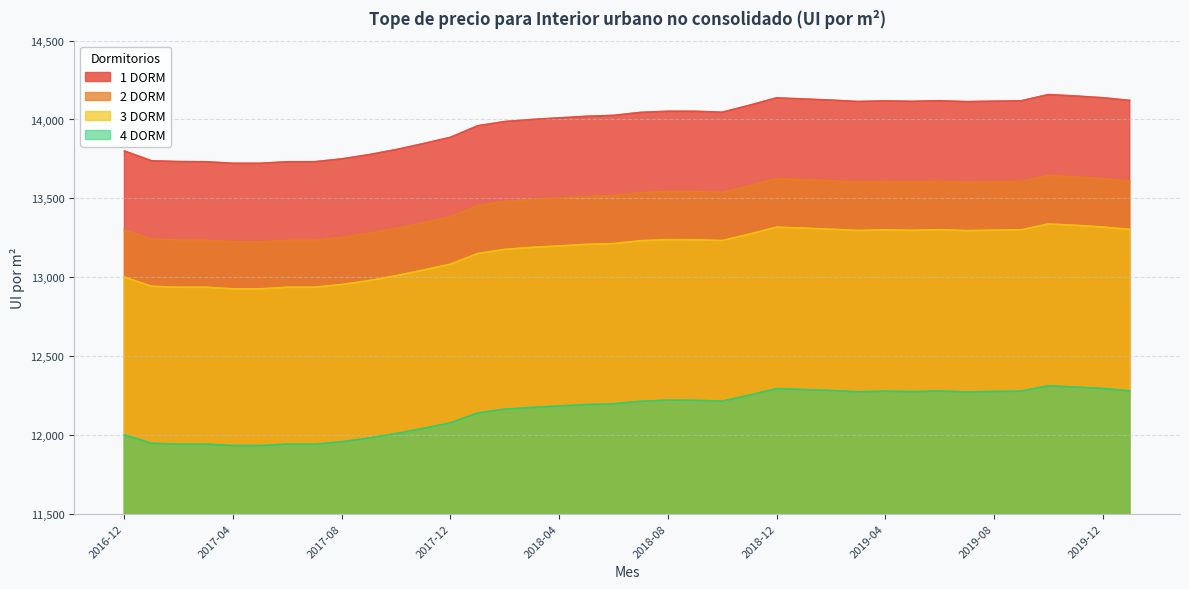

True or false: 1 DORM and 2 DORM intersect in this chart.

False